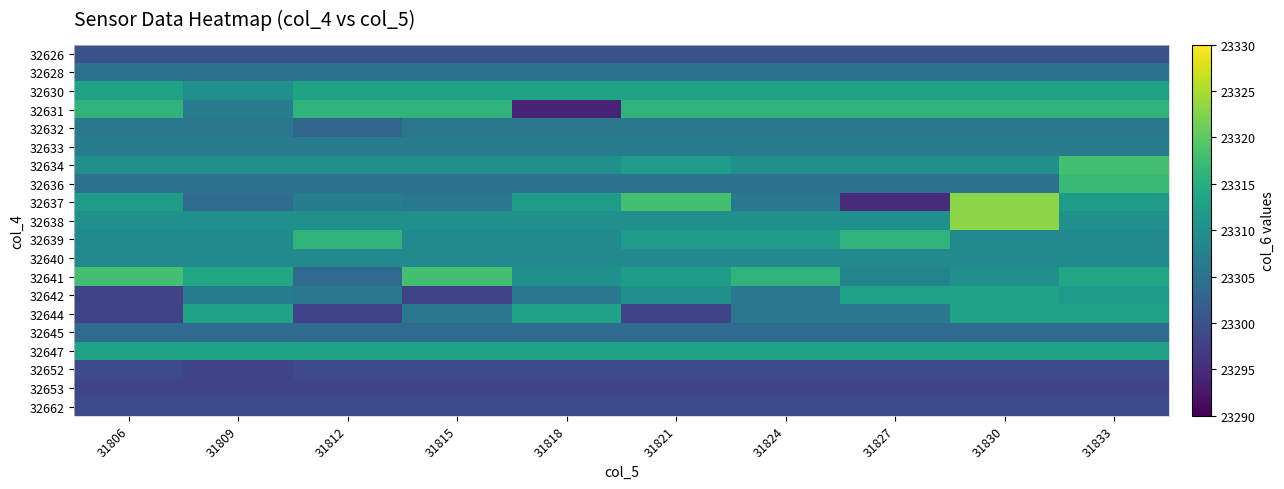

List the series in order of their peak value, highest first.

32637, 32638, 32634, 32641, 32636, 32631, 32639, 32630, 32642, 32644, 32647, 32640, 32633, 32632, 32628, 32645, 32626, 32652, 32662, 32653